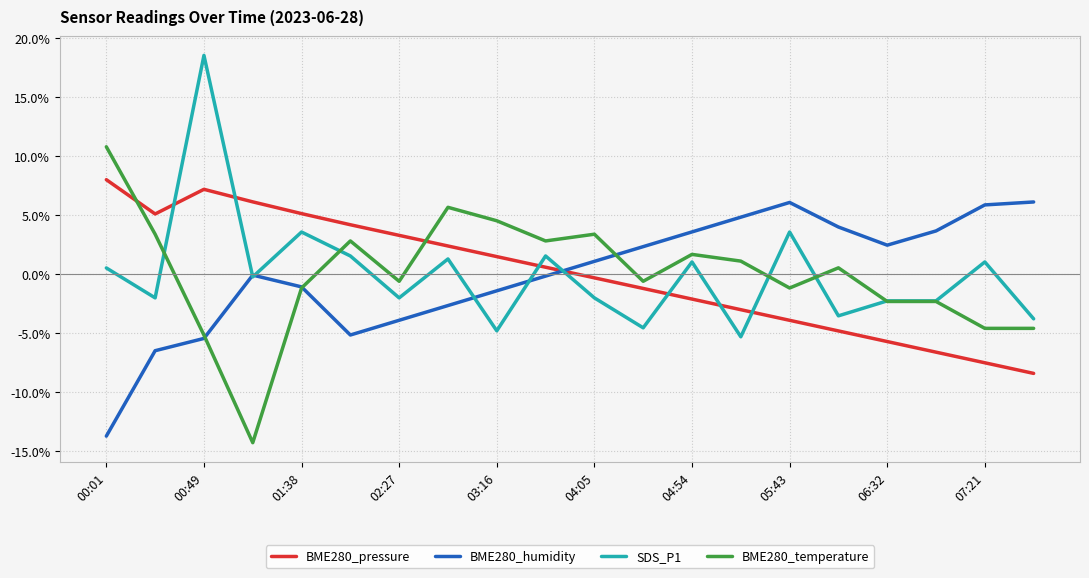

How many lines are shown in the chart?

4